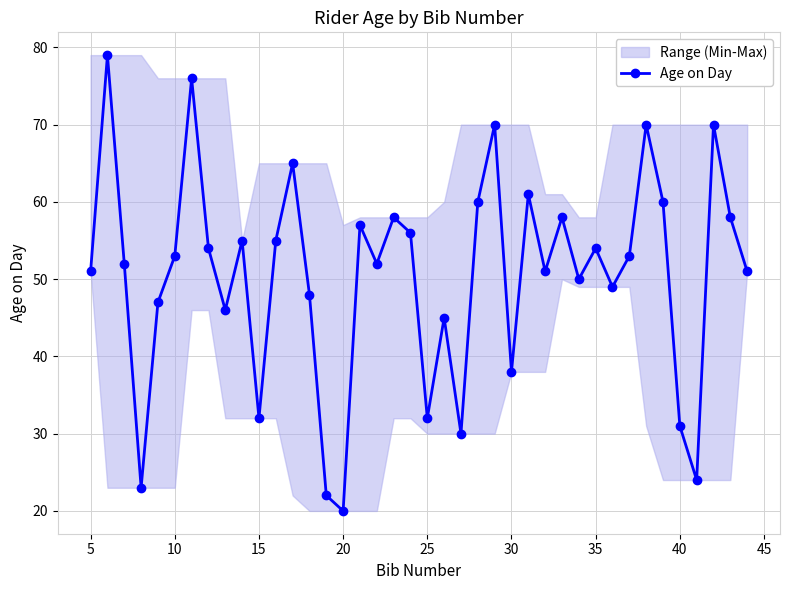

The value of Age on Day at 30 is 38. True or false?

True